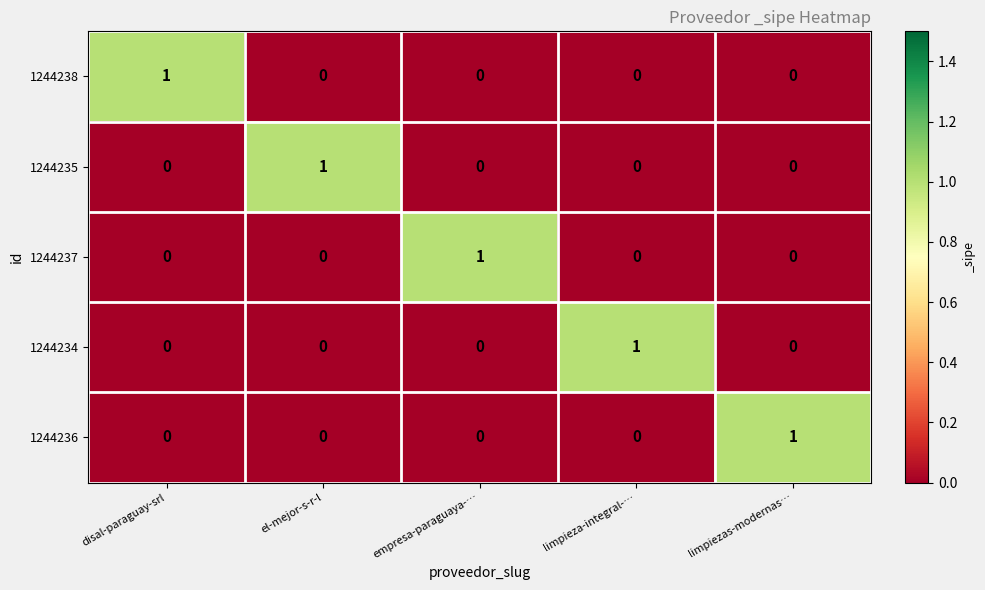

At which label does 1244236 reach its peak?

limpiezas-modernas…